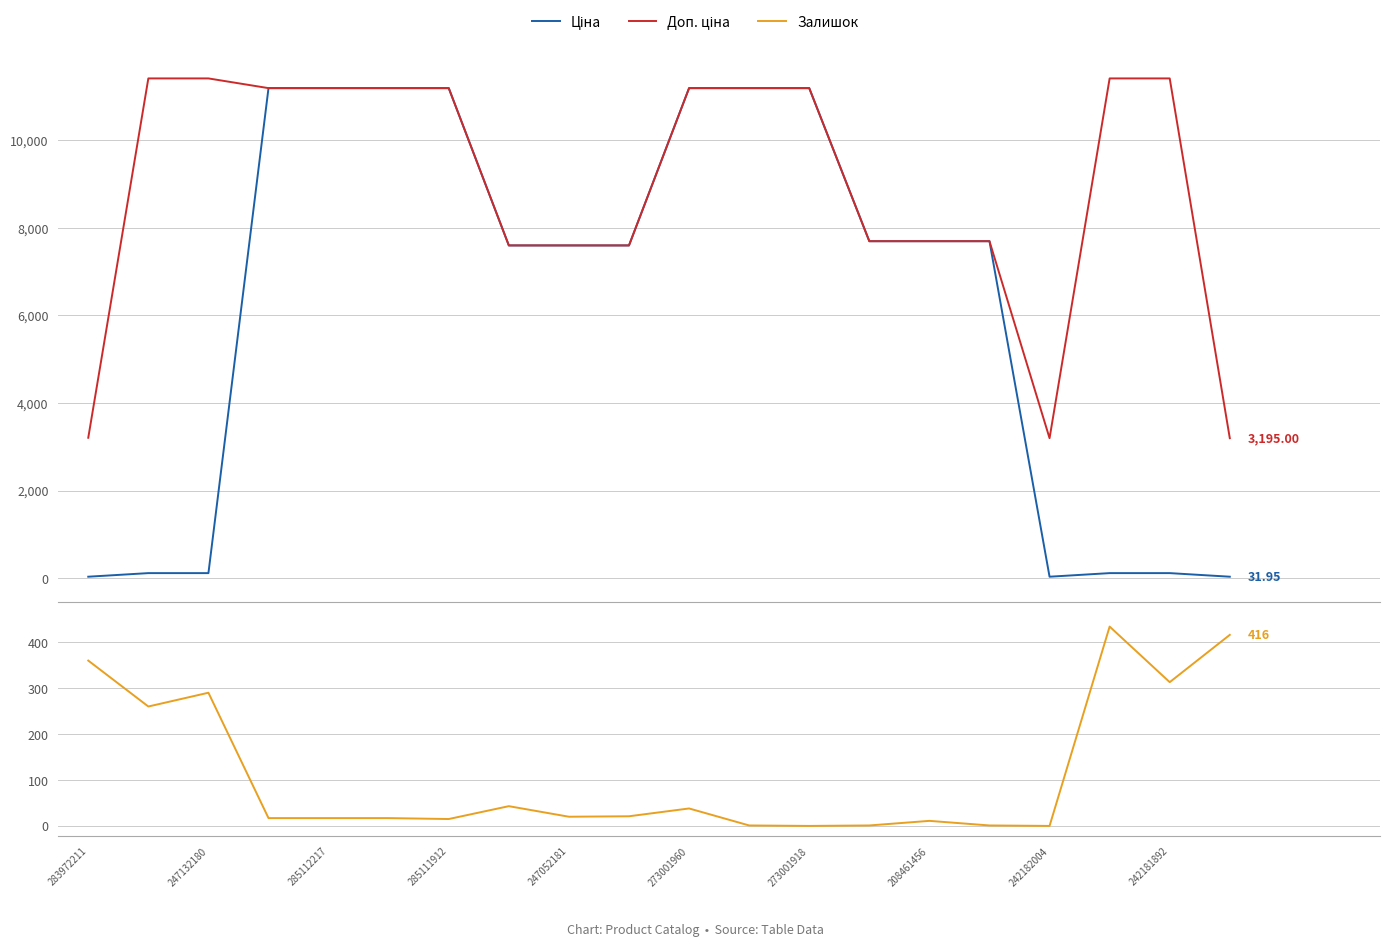

Which series has the largest total across all categories?

Доп. ціна